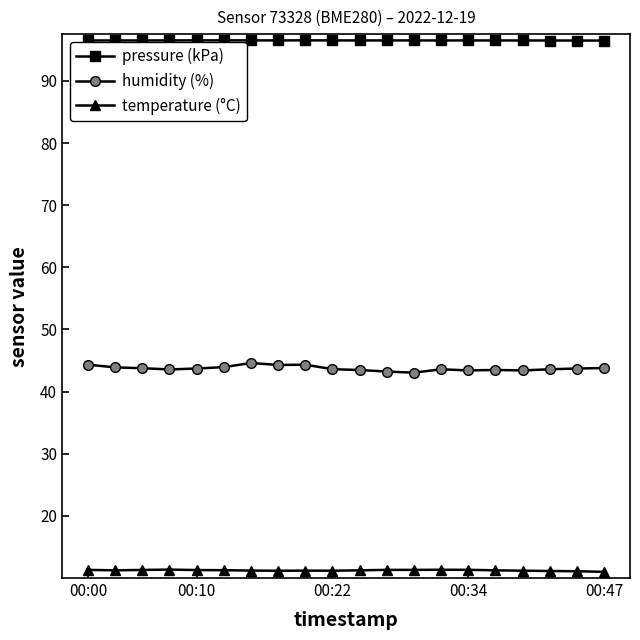

Which series has the largest total across all categories?

pressure (kPa)